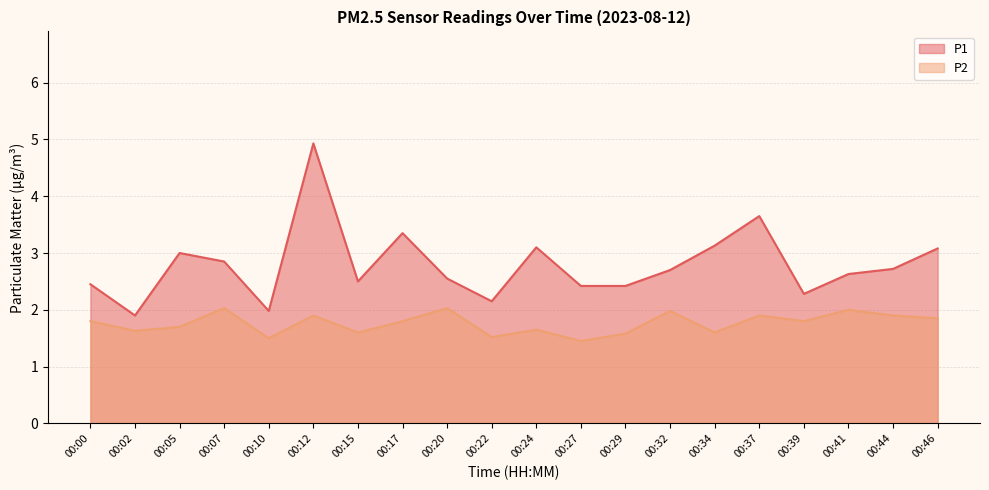

What value does the P2 series have at 00:46?

1.9